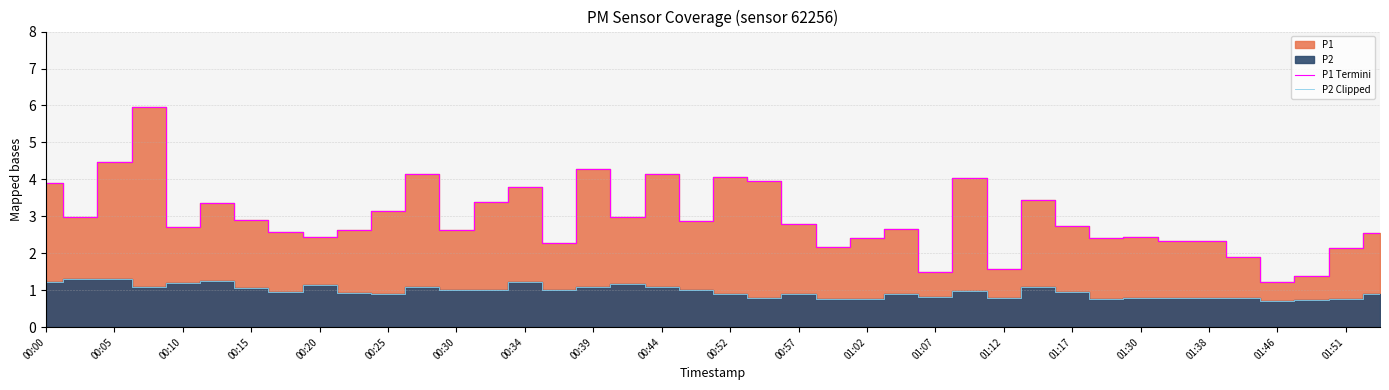

True or false: P2 Clipped and P1 Termini intersect in this chart.

False